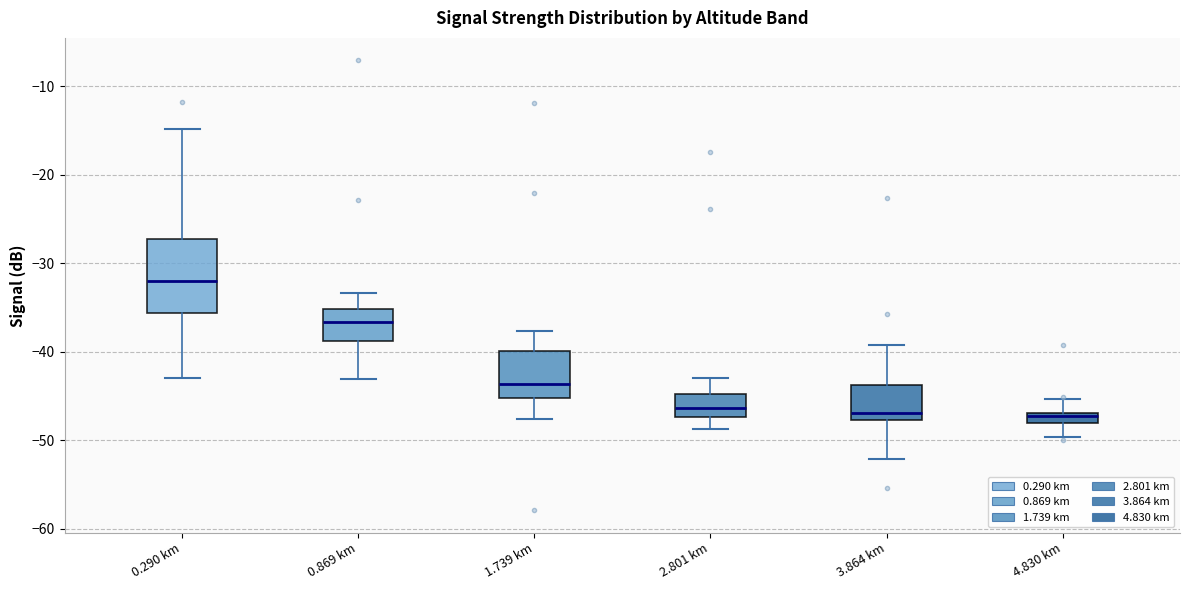

Comparing the boxes themselves (not the whiskers), which one is the tallest?

0.290 km